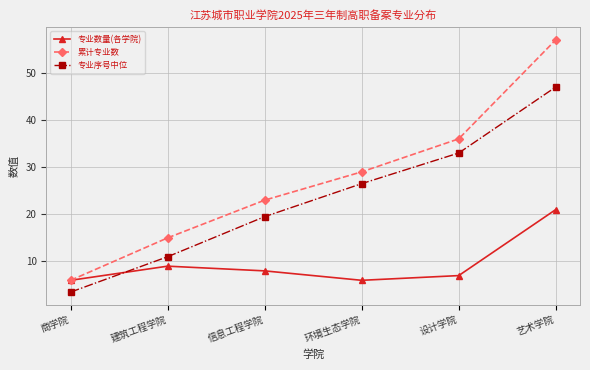

The 专业序号中位 series shows 42.3 at 环境生态学院. True or false?

False